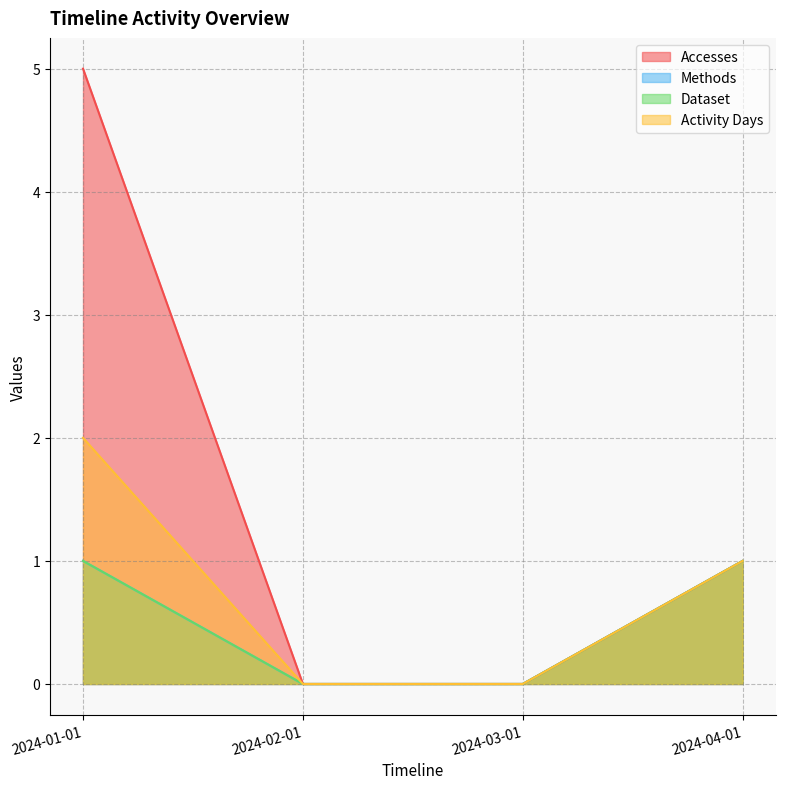

What is the label of the 3rd point from the left?

2024-03-01